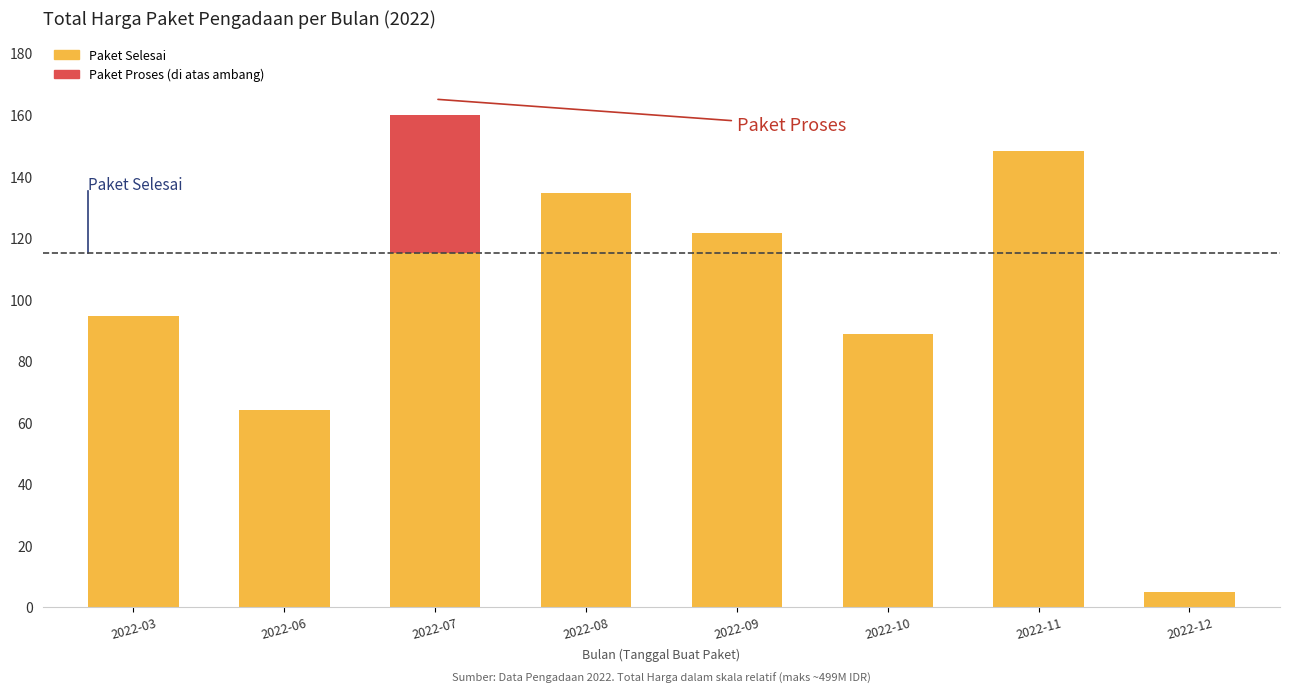

Which series has the largest total across all categories?

Paket Selesai